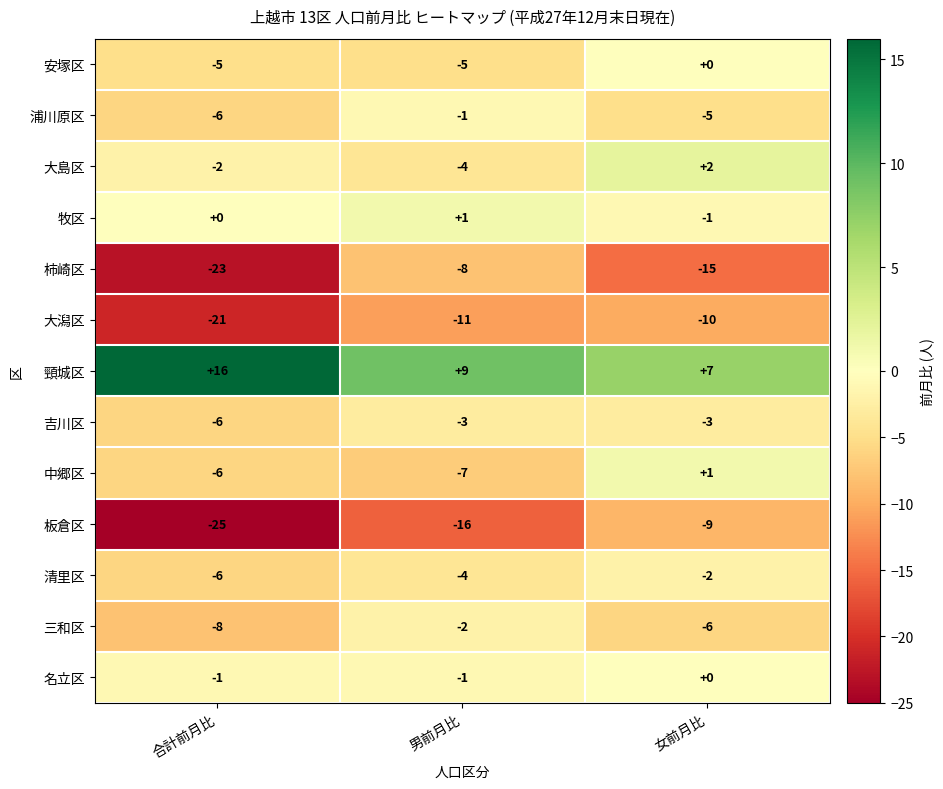

Which label corresponds to the smallest value in the chart?

合計前月比